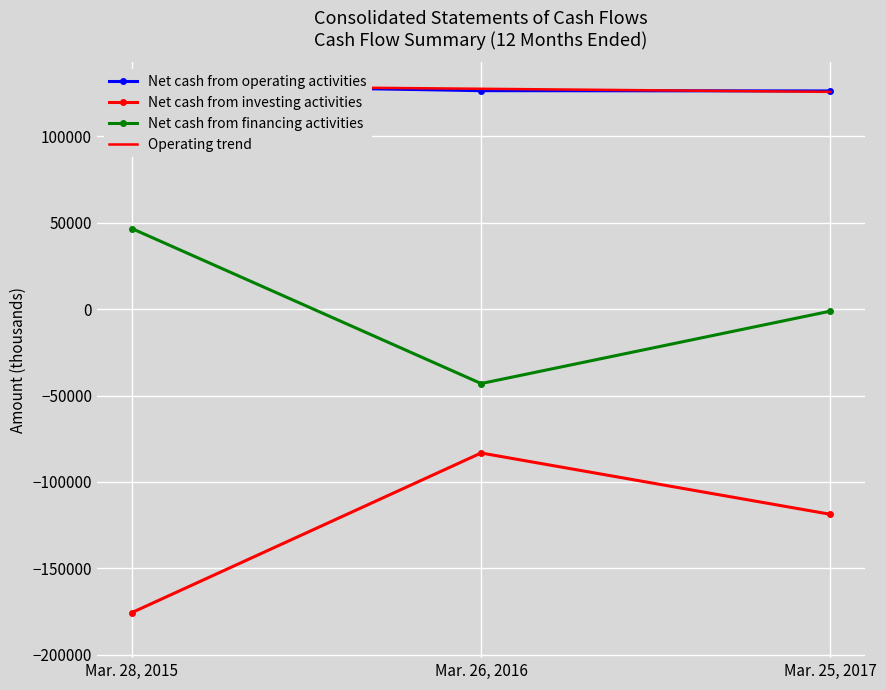

What is the total value across all series at Mar. 28, 2015?

130399.0